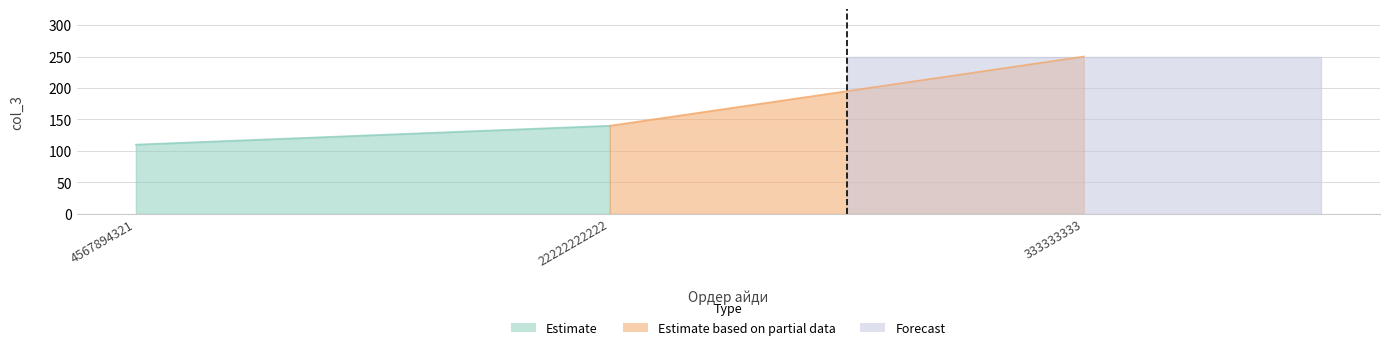

What is the value of the 3rd point from the left?

250